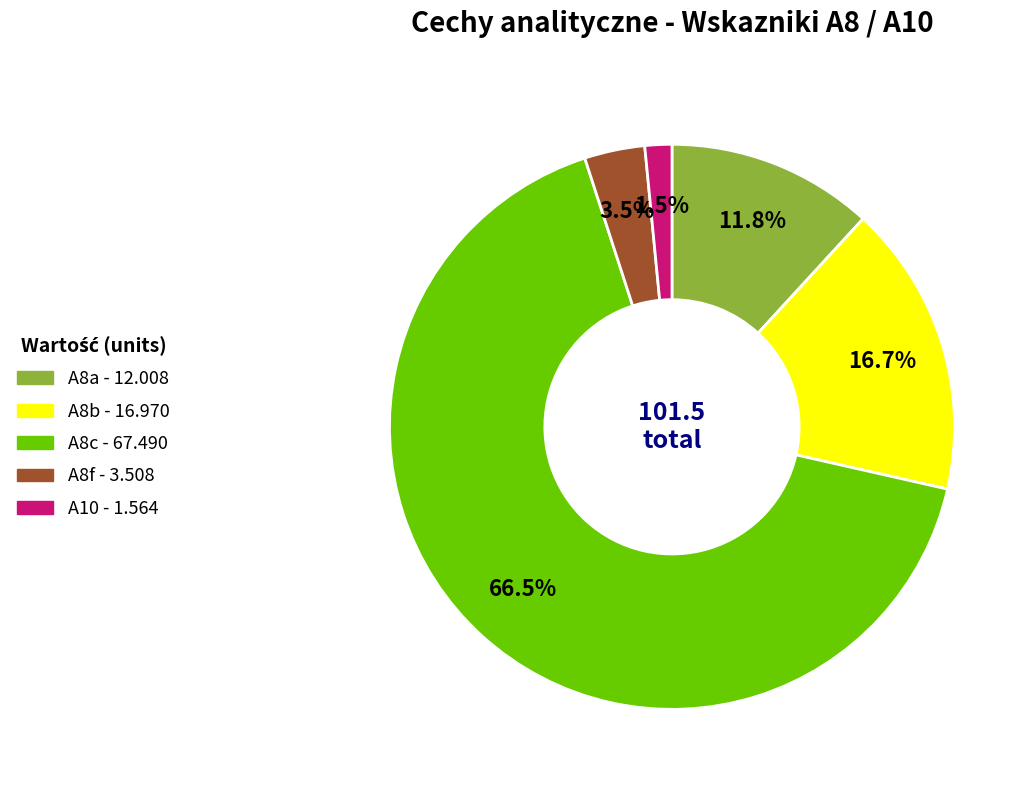

Does any single category account for the majority?

Yes